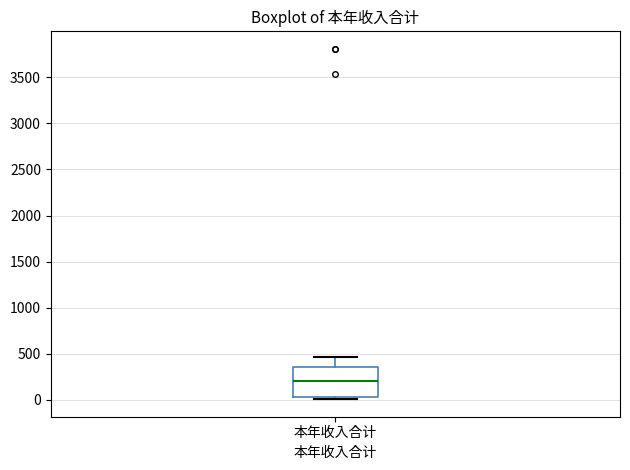

Transcribe this box plot: give where the median line is, the range the box spans, and where the two whiskers end, as read against the y-axis. The values are not printed on the chart, so give them approximately, as read against the axis.

median 200, box 50 to 350, whiskers 0 to 450